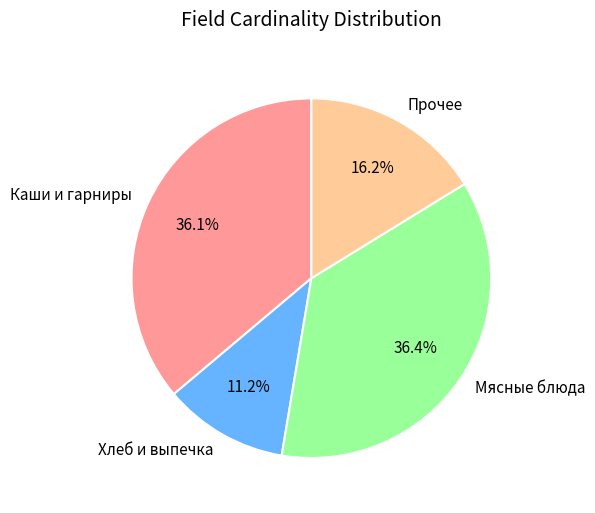

How much of the chart is everything except Каши и гарниры?

63.9%